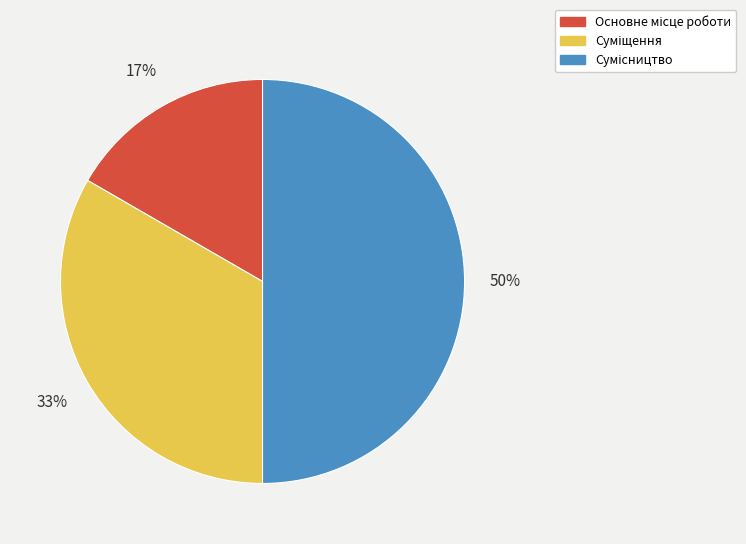

To the nearest percent, what is the difference between the largest and smallest slice percentages?

33%